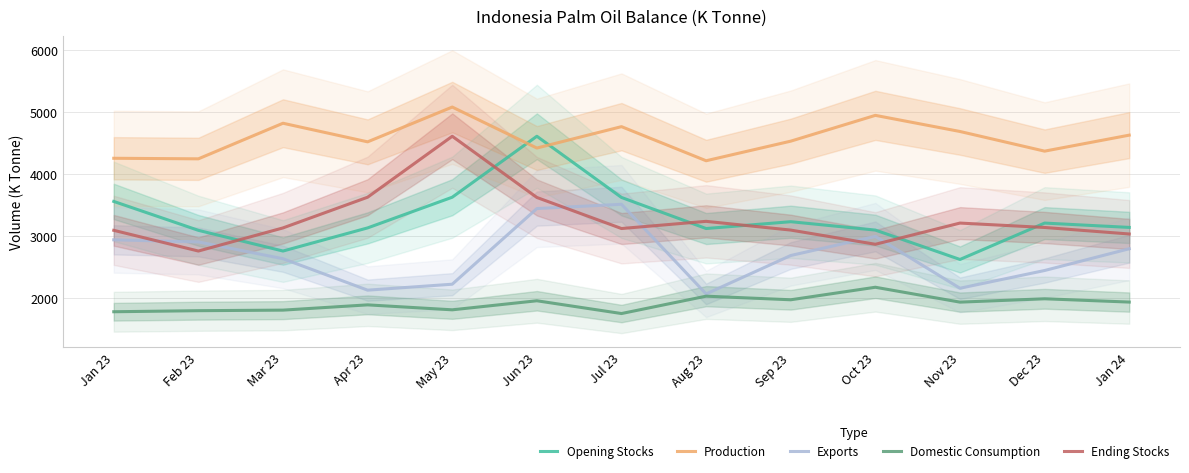

Which series has the largest range (max minus min)?

Opening Stocks